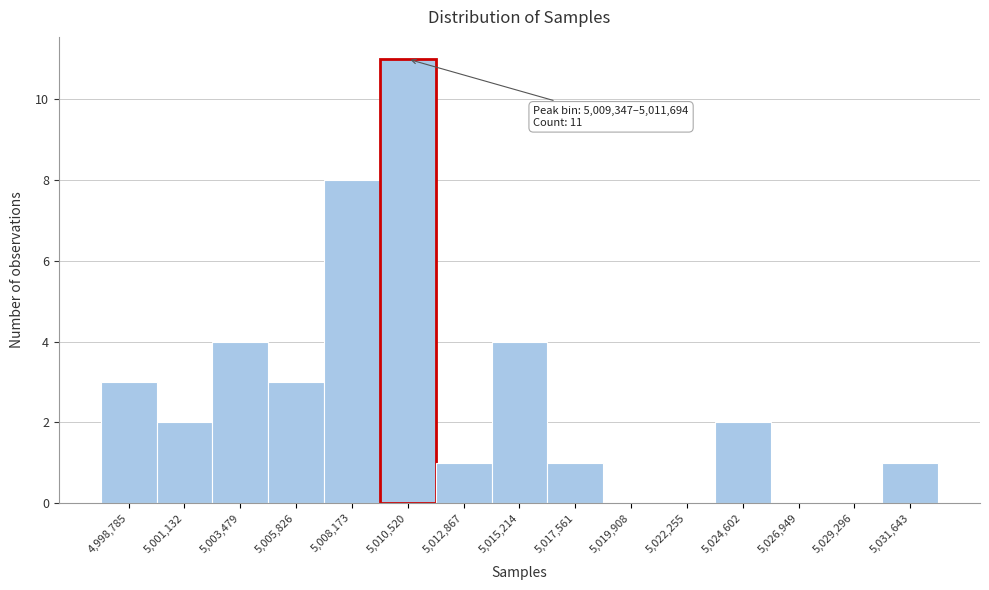

Over which range of the x-axis is the bar tallest?

5009500 to 5011500